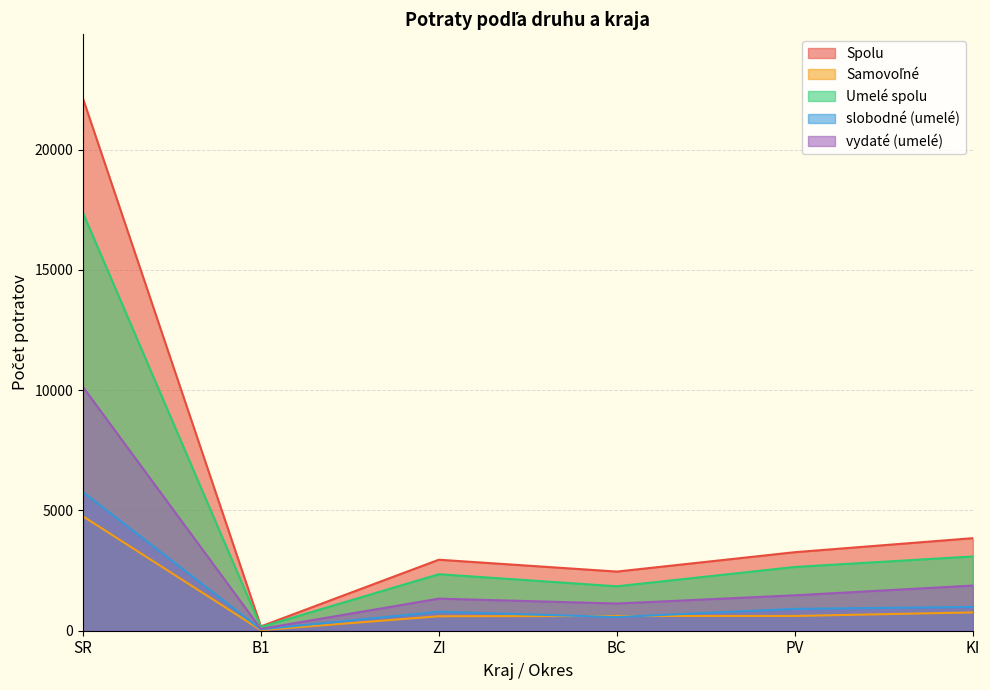

What is the highest value of the Samovoľné series?

4759